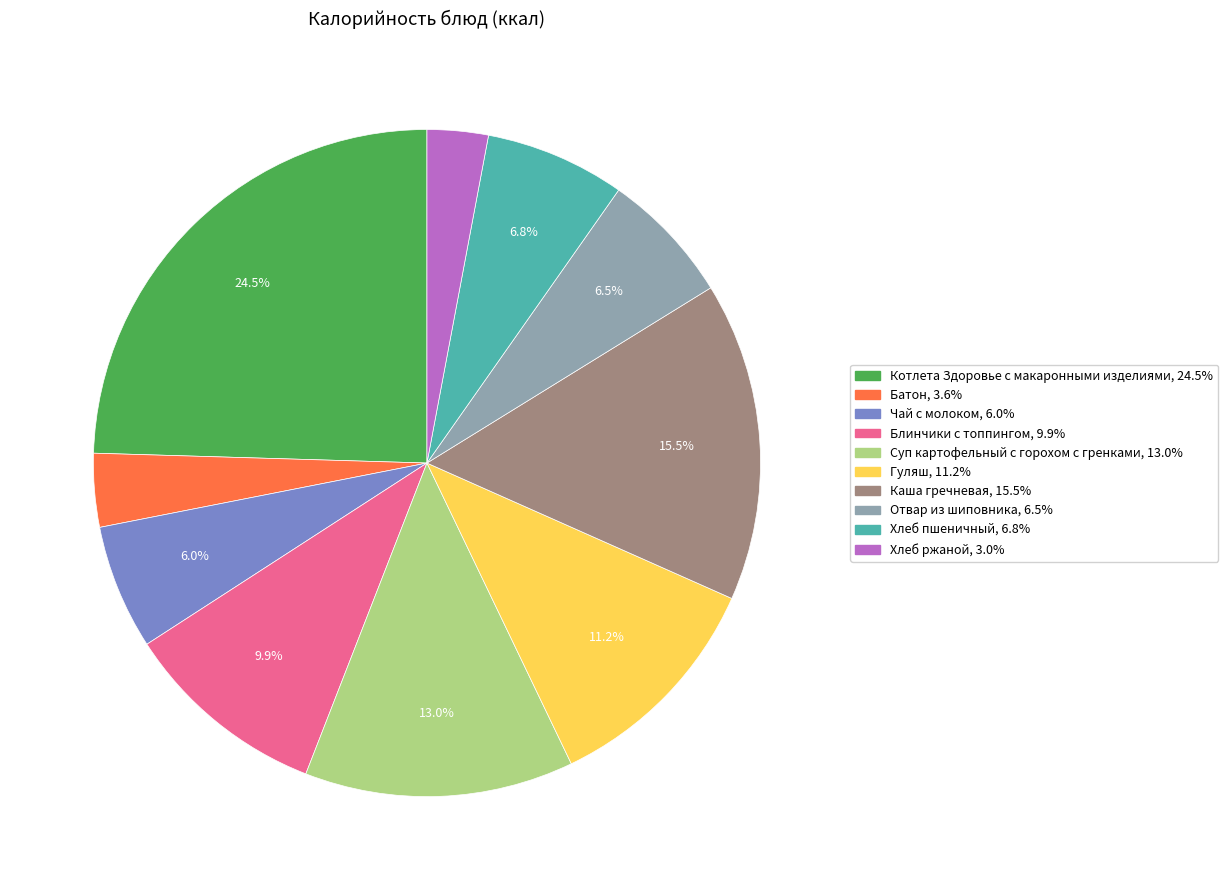

Is the sum of Котлета Здоровье с макаронными изделиями and Хлеб пшеничный greater than half?

No